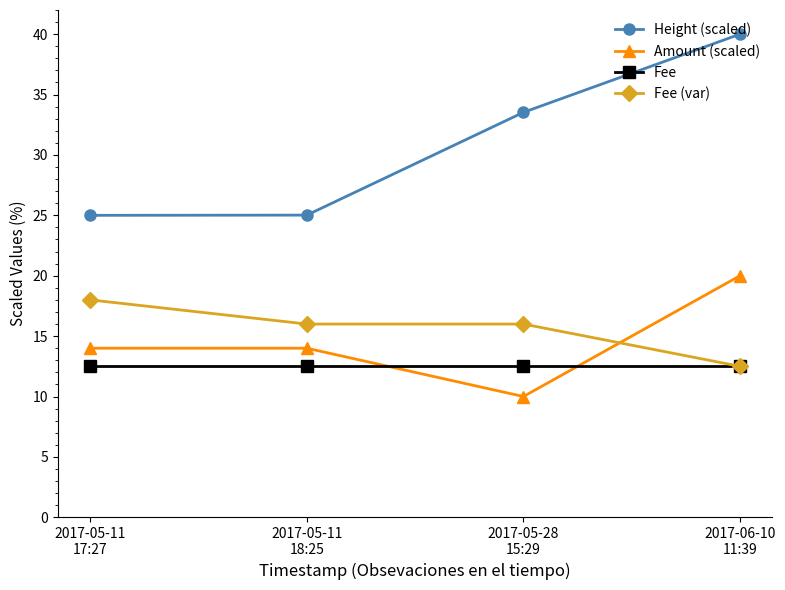

What is the sum of all Fee (var) values?

62.5